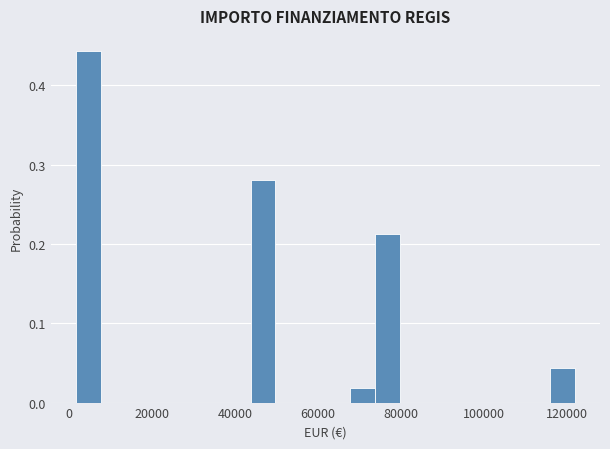

Around what value on the x-axis is the tallest bar? Give the approximate position of its centre, as read against the axis.

4000